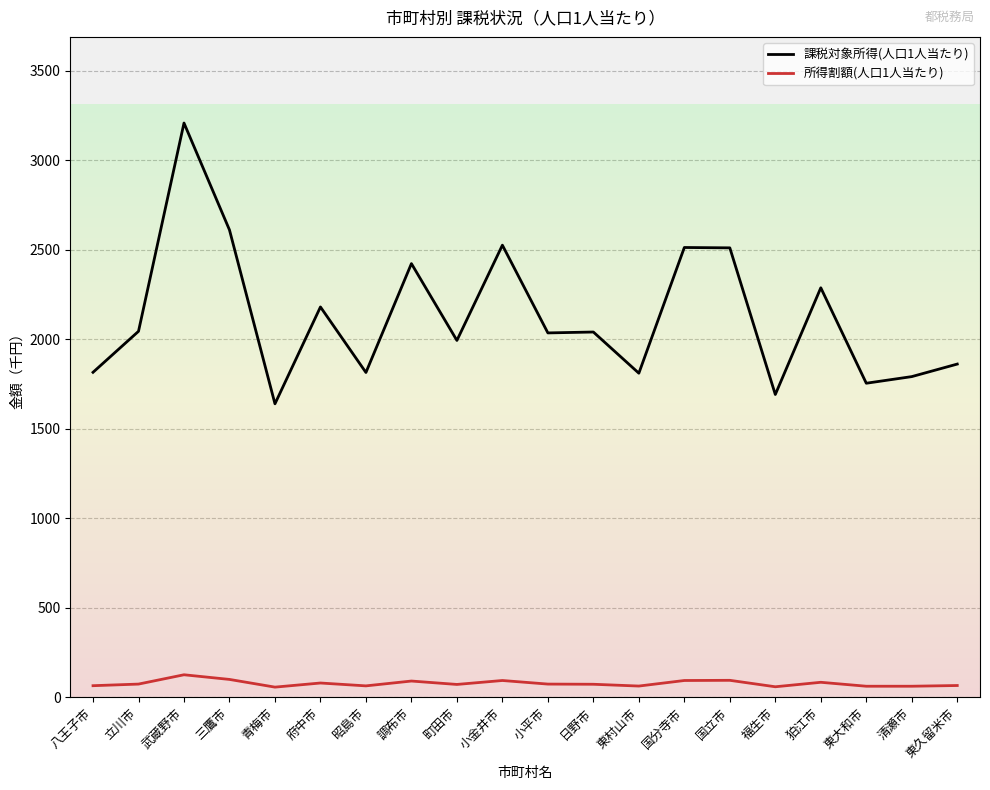

The value of 課税対象所得(人口1人当たり) at 福生市 is 1691. True or false?

True